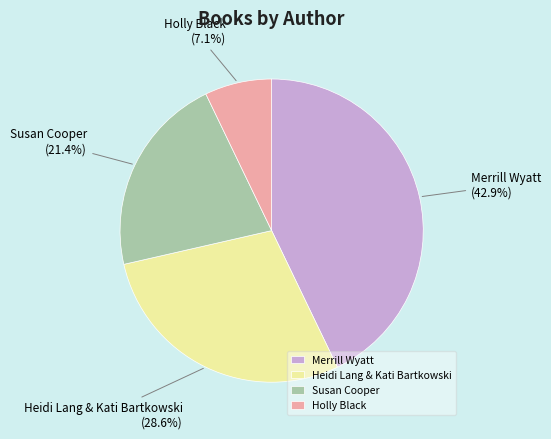

Is it true that Susan Cooper is 21% of the pie?

True